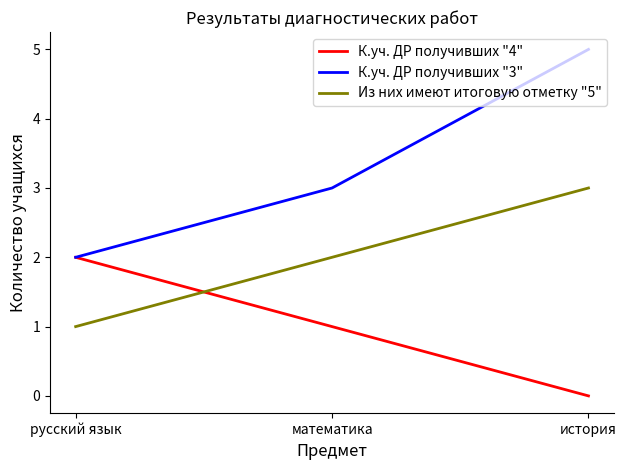

Which category has the lowest value in the К.уч. ДР получивших "4" series?

история